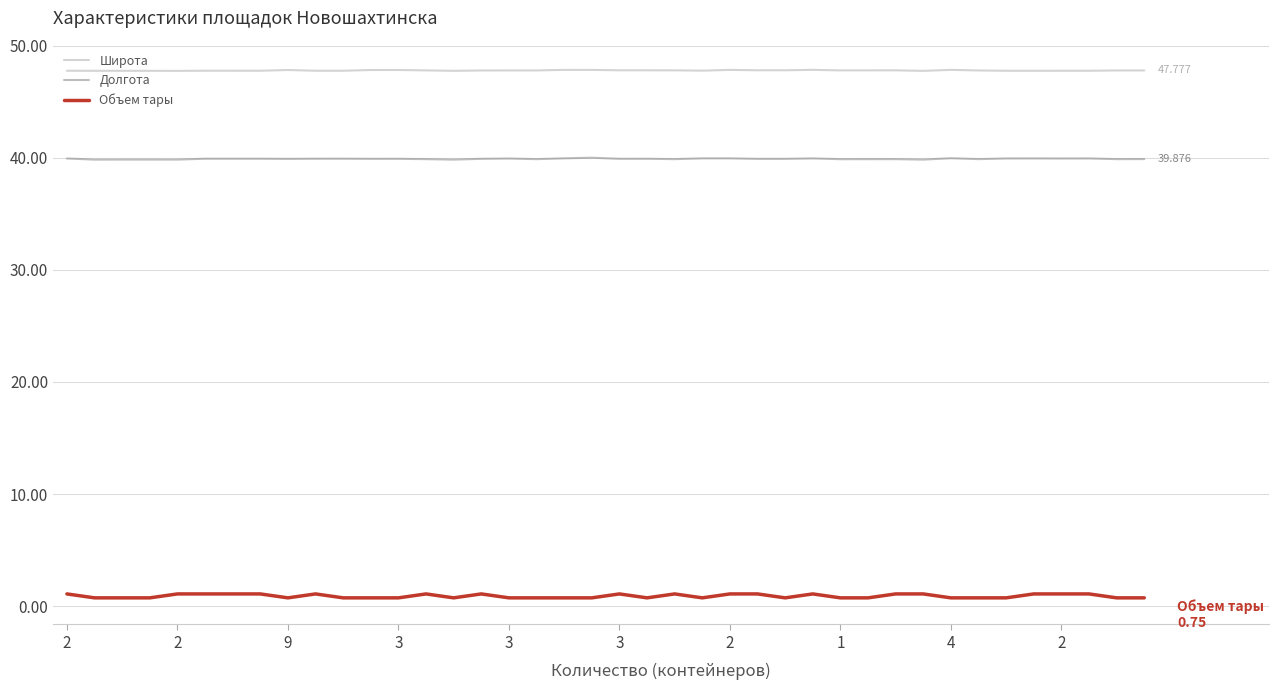

What is the average value of the Объем тары series?

0.9